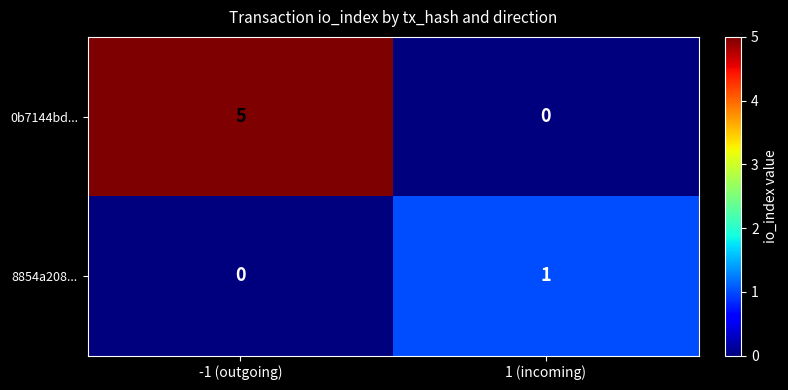

Which series has the widest spread of values?

0b7144bd...